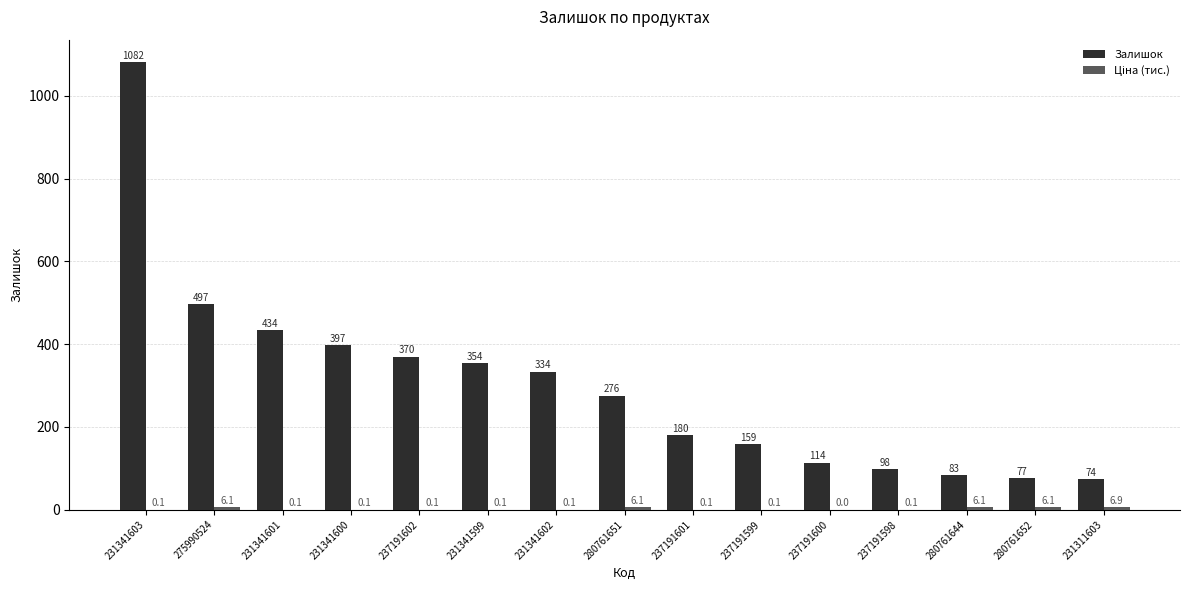

Which category has the highest value in the Залишок series?

231341603